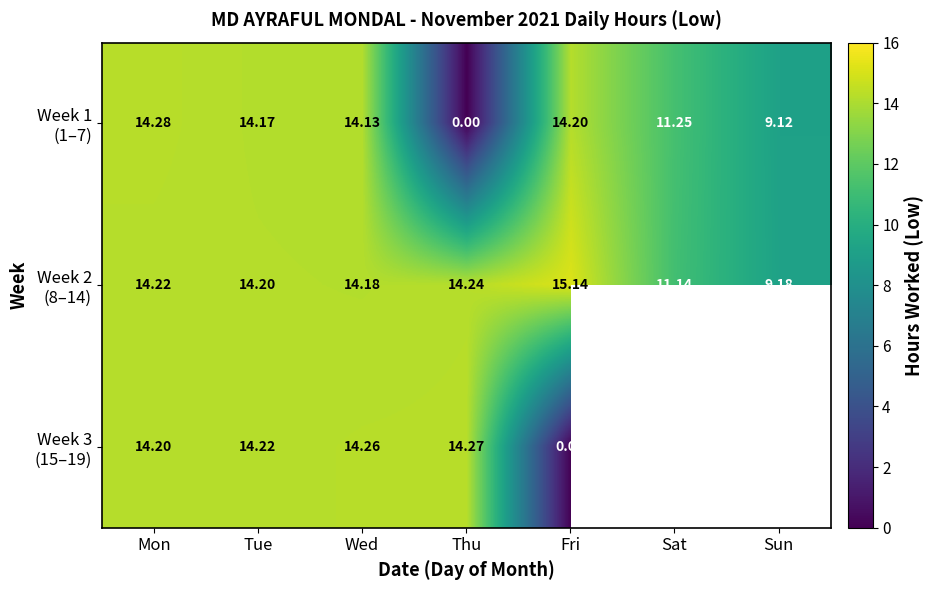

Where does the Week 2 (8–14) series first go above 14?

Mon